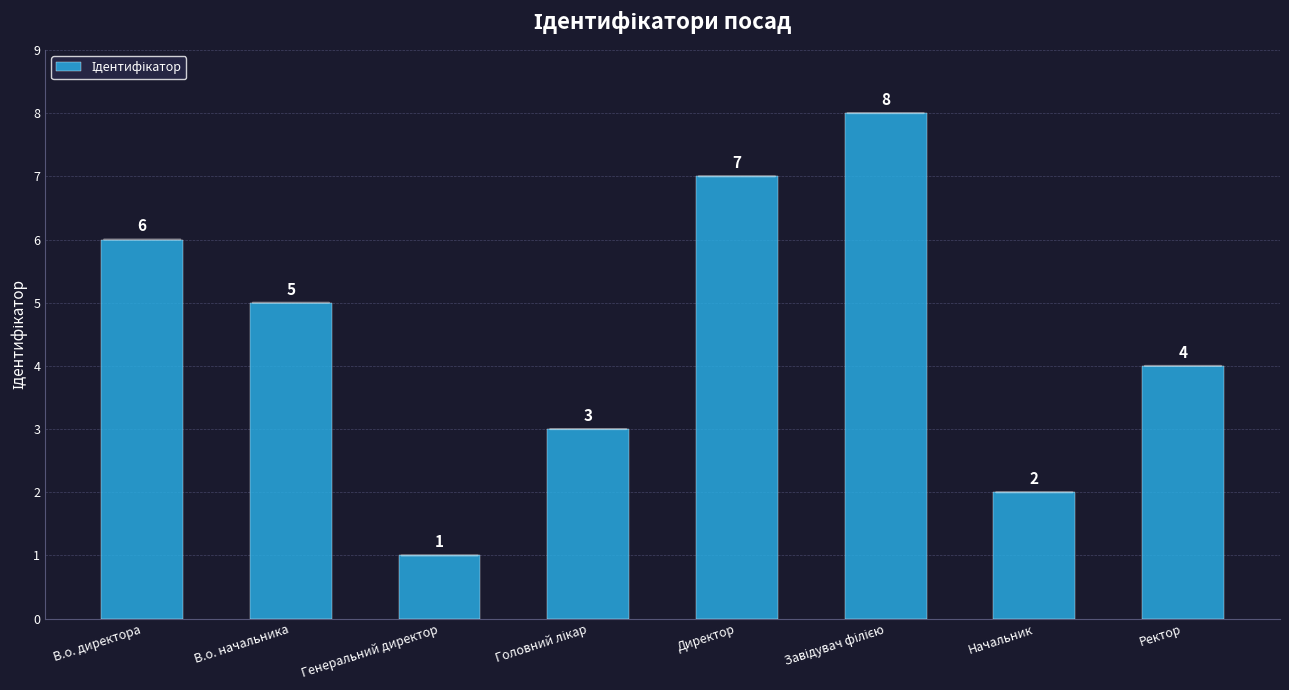

Approximately how many times larger is the value at Ректор compared to Директор?

0.6